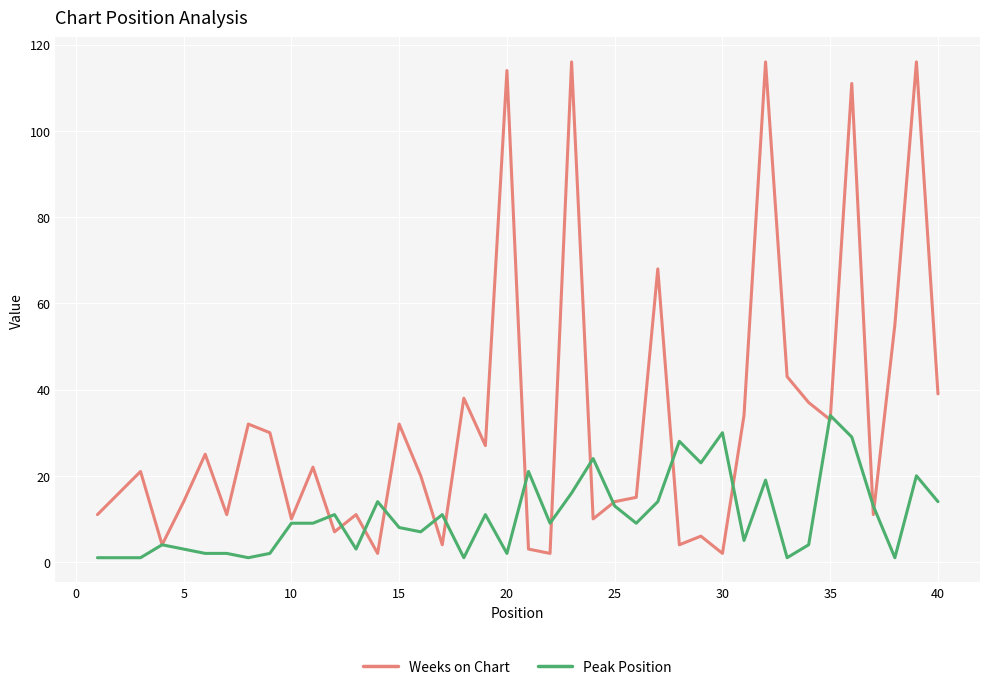

Does the chart display data point markers on the line(s)?

No